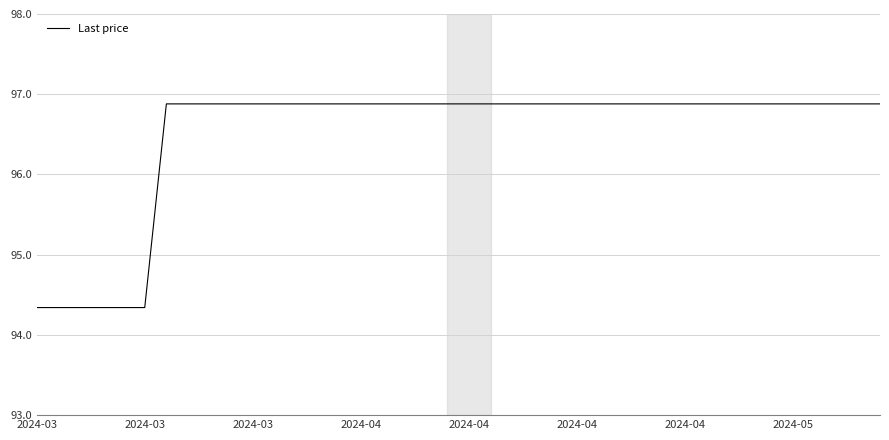

What is the difference between the maximum and minimum values?

2.5